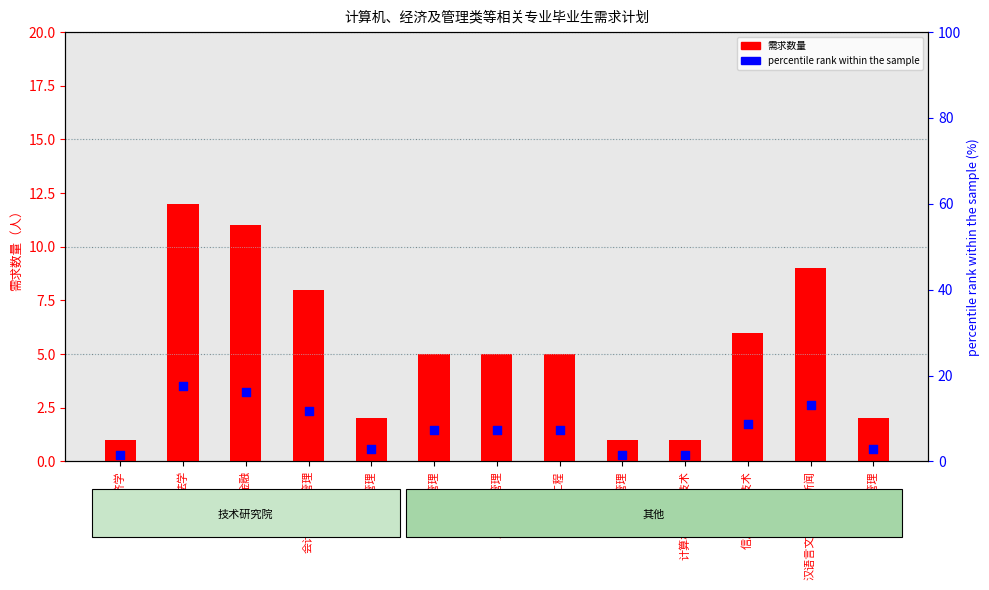

What is the total value across all series at 计算机科学与技术?

2.5